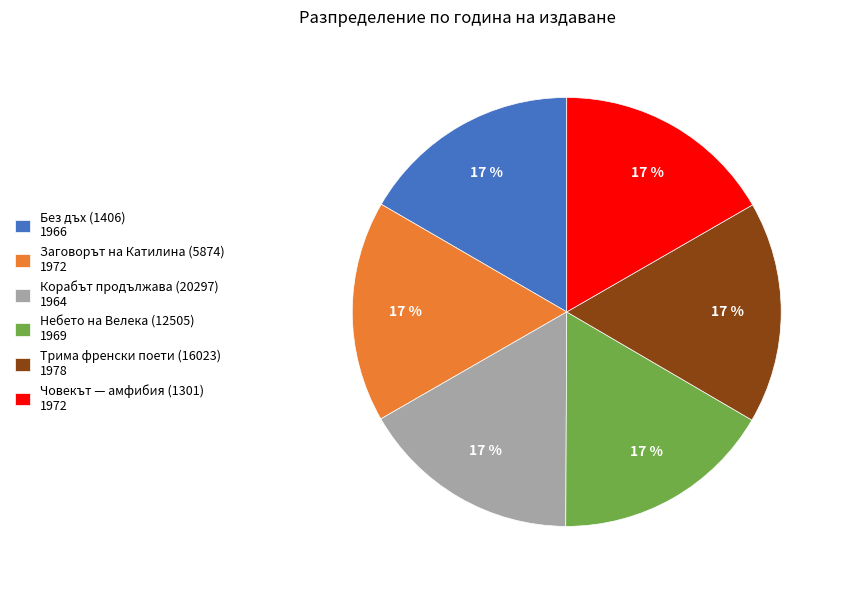

Is there a majority slice in this chart?

No